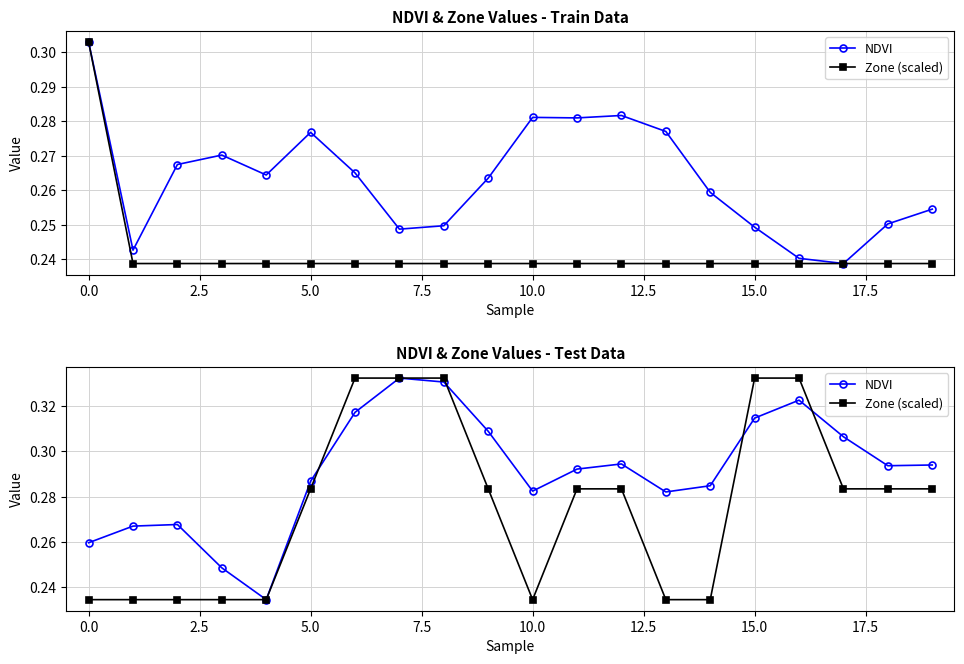

List the series in order of their overall mean, highest first.

NDVI, Zone (scaled)